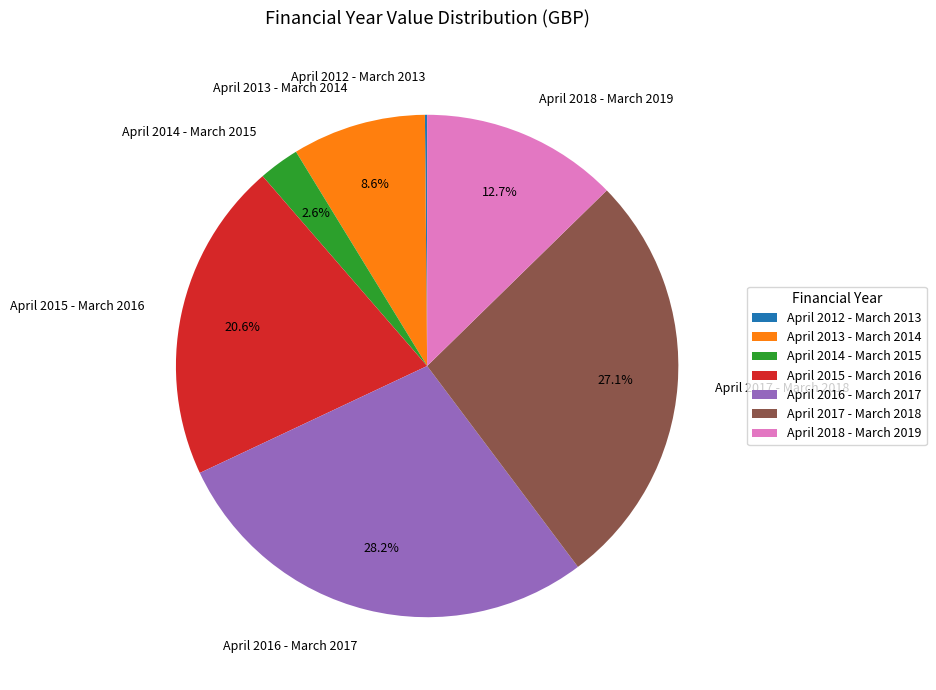

What percentage is NOT represented by April 2017 - March 2018?

72.9%